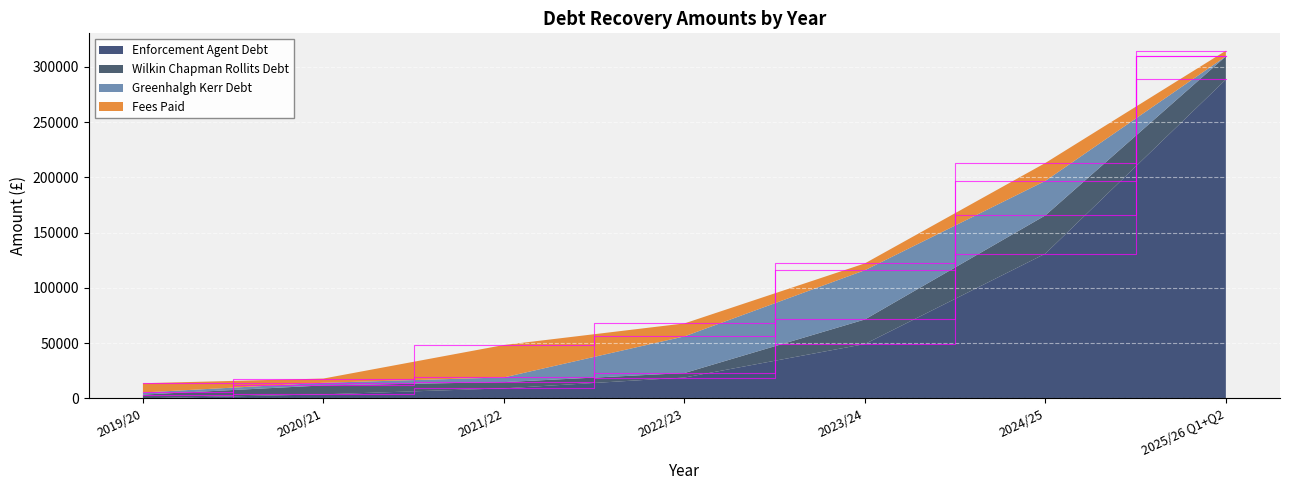

Reading left to right, transcribe all the data shown in this chart.

Enforcement Agent Debt: 0.0	3615.0	9020.0	18801.0	49142.0	130938.0	288520.0
Wilkin Chapman Rollits Debt: 3381.0	8083.0	5649.0	4074.0	22220.0	34605.0	20947.0
Greenhalgh Kerr Debt: 1924.0	2380.0	4258.0	33183.0	44575.0	31235.0	0.0
Fees Paid: 8351.3	3819.4	29328.2	11717.8	6177.1	16214.1	5100.0